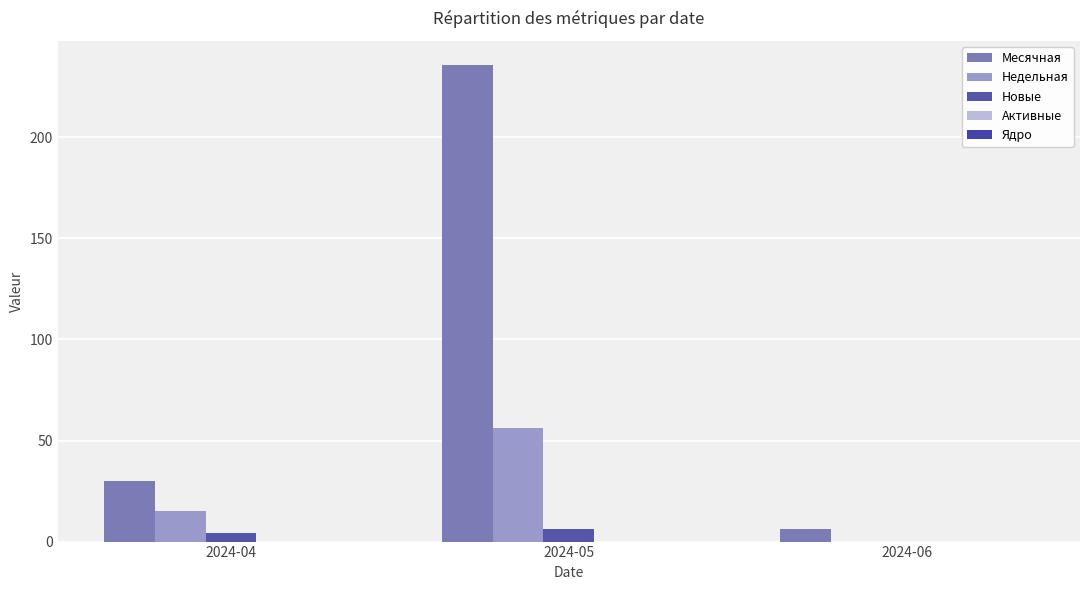

How many positive values does the Новые series have?

2